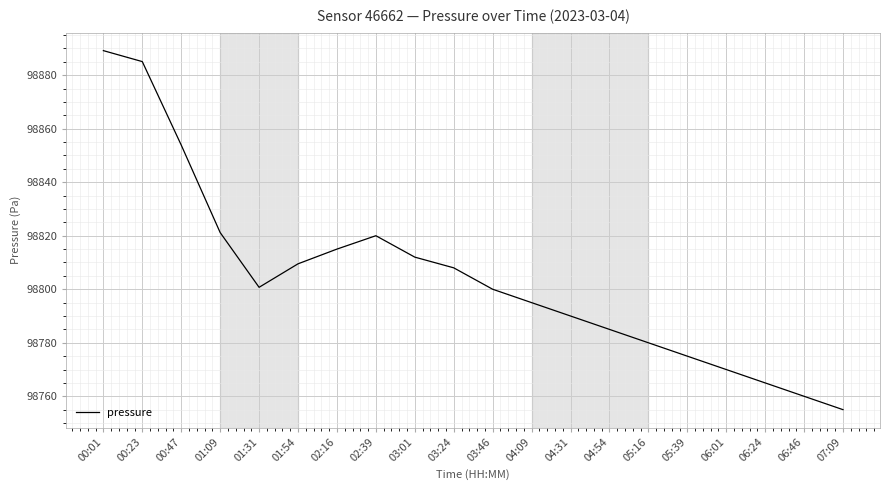

At which category does the chart reach its peak across all series?

00:01